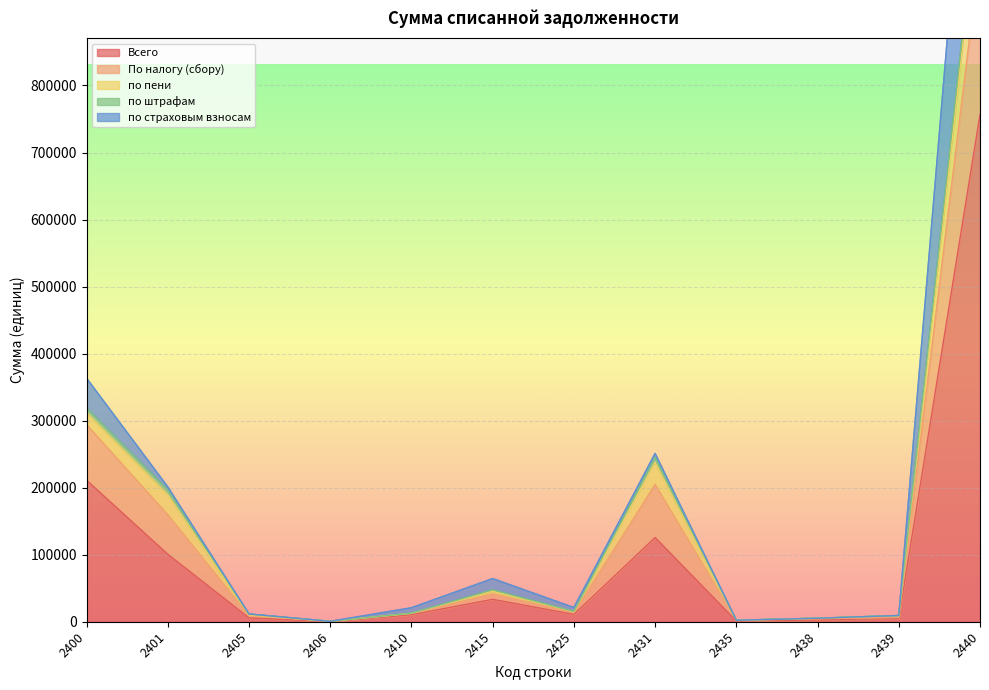

True or false: по штрафам has more than 1 interior local peaks.

True